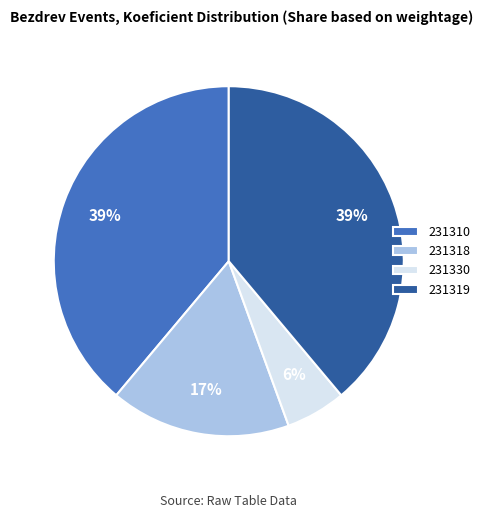

The 231319 slice represents 51% of the pie. True or false?

False